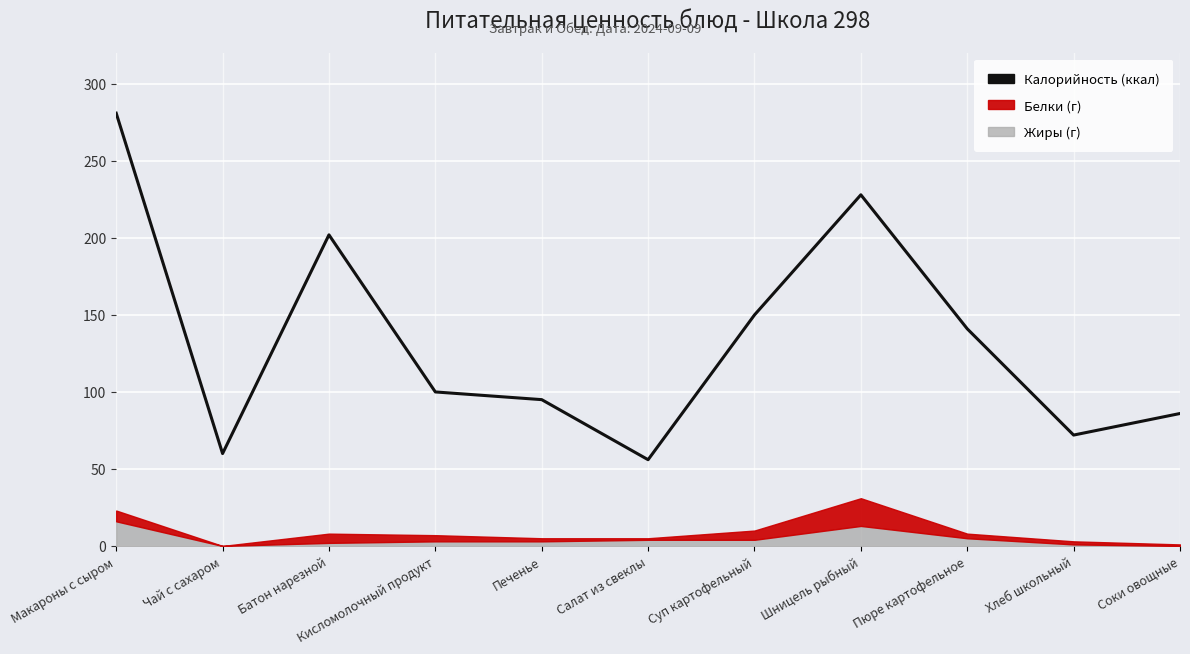

Reading left to right, extract all data points from this chart.

Макароны с сыром=281	Чай с сахаром=60	Батон нарезной=202	Кисломолочный продукт=100	Печенье=95	Салат из свеклы=56	Суп картофельный=150	Шницель рыбный=228	Пюре картофельное=141	Хлеб школьный=72	Соки овощные=86